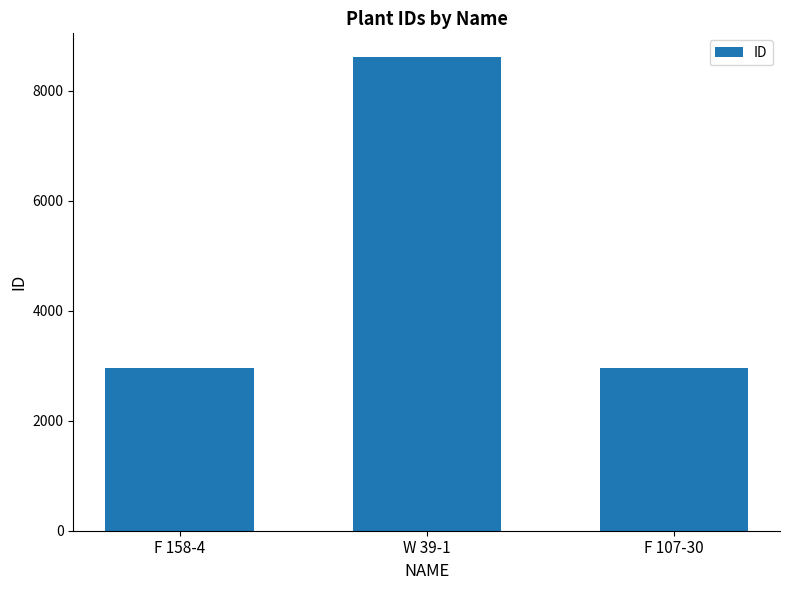

What position from the right is F 158-4?

3